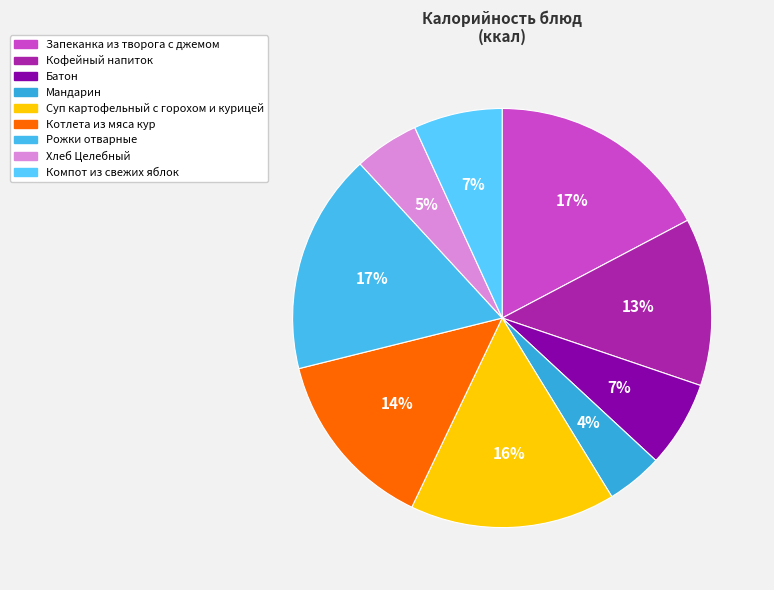

What percentage is the Суп картофельный с горохом и курицей slice, to the nearest percent?

16%